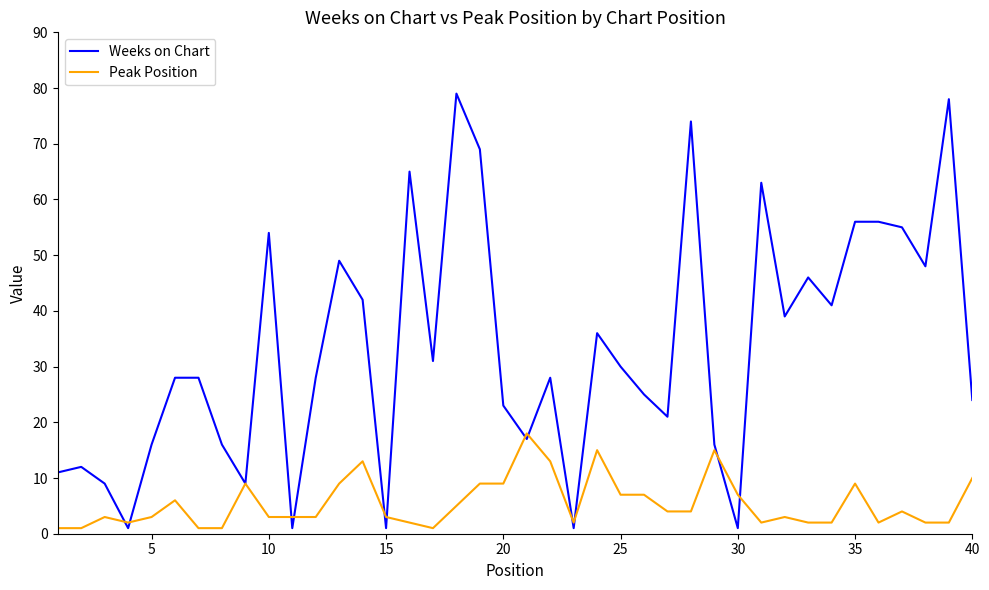

Which series has the widest spread of values?

Weeks on Chart